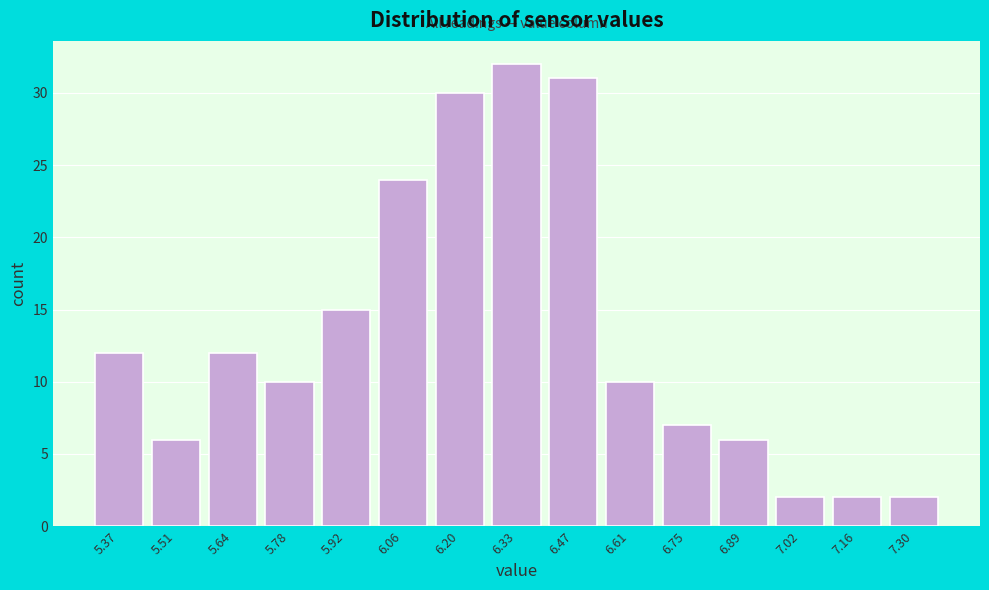

Reading left to right, list every bar in this chart as the range it spans on the x-axis followed by its height. Neither the bar edges nor the heights are printed on the chart, so give them approximately, as read against the axes.

5.300 to 5.438: 12
5.438 to 5.576: 6
5.576 to 5.714: 12
5.714 to 5.852: 10
5.852 to 5.990: 15
5.990 to 6.128: 24
6.128 to 6.266: 30
6.266 to 6.404: 32
6.404 to 6.542: 31
6.542 to 6.680: 10
6.680 to 6.818: 7
6.818 to 6.956: 6
6.956 to 7.094: 2
7.094 to 7.232: 2
7.232 to 7.370: 2